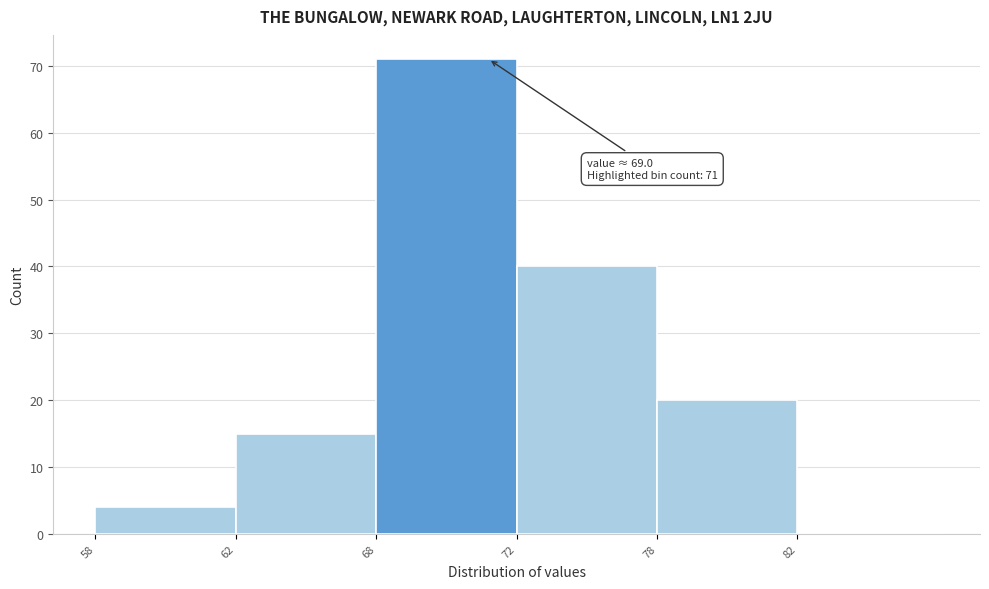

Reading right to left, extract all data points from this chart.

82=0	78=20	72=40	68=71	62=15	58=4